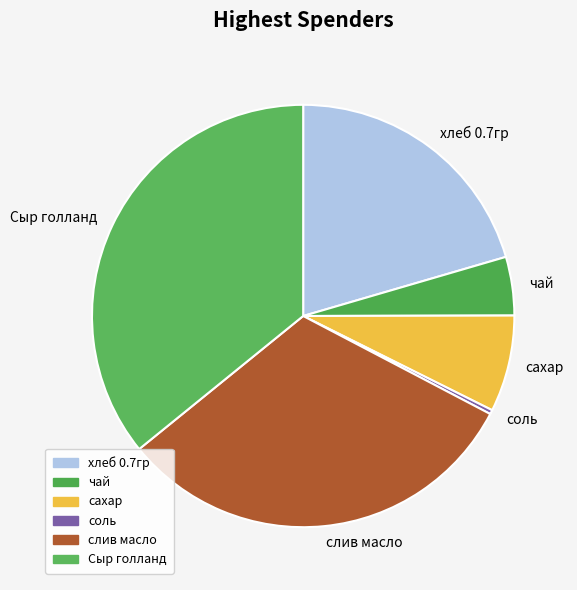

Approximately how many times larger is the value at сахар compared to хлеб 0.7гр?

0.4